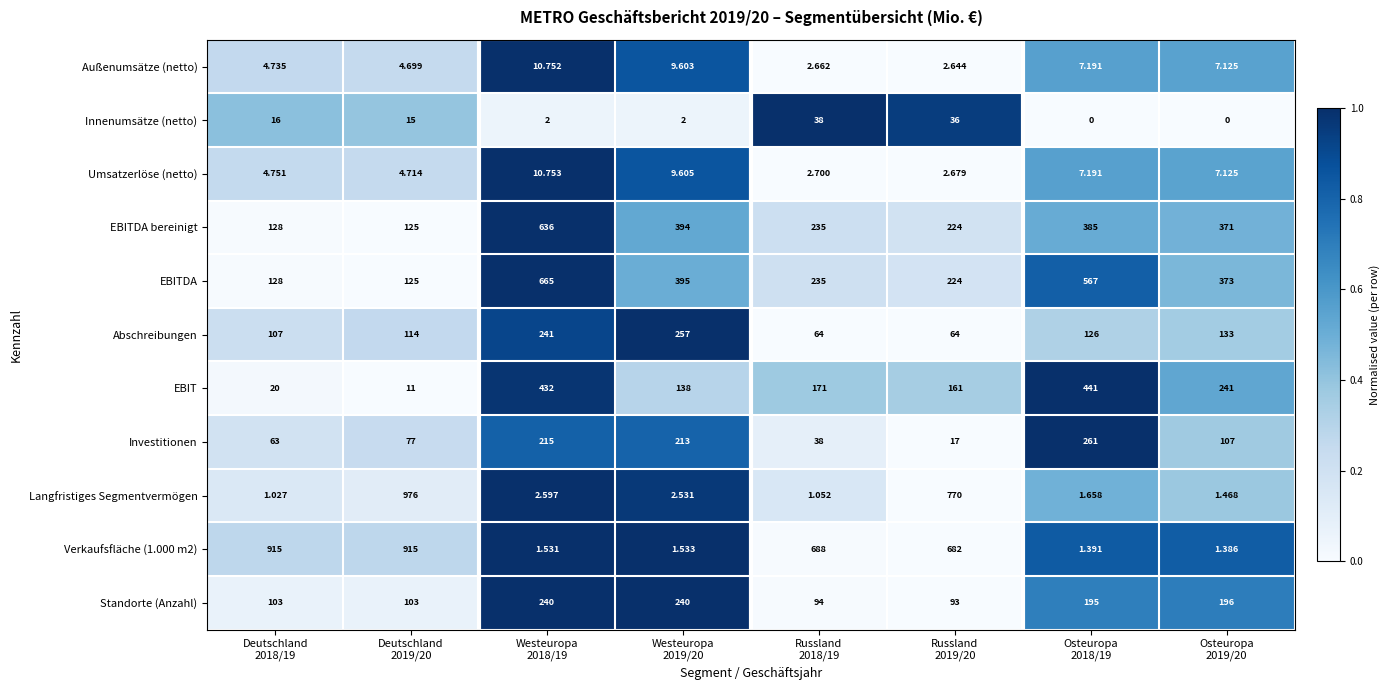

How many series are shown in this chart?

11